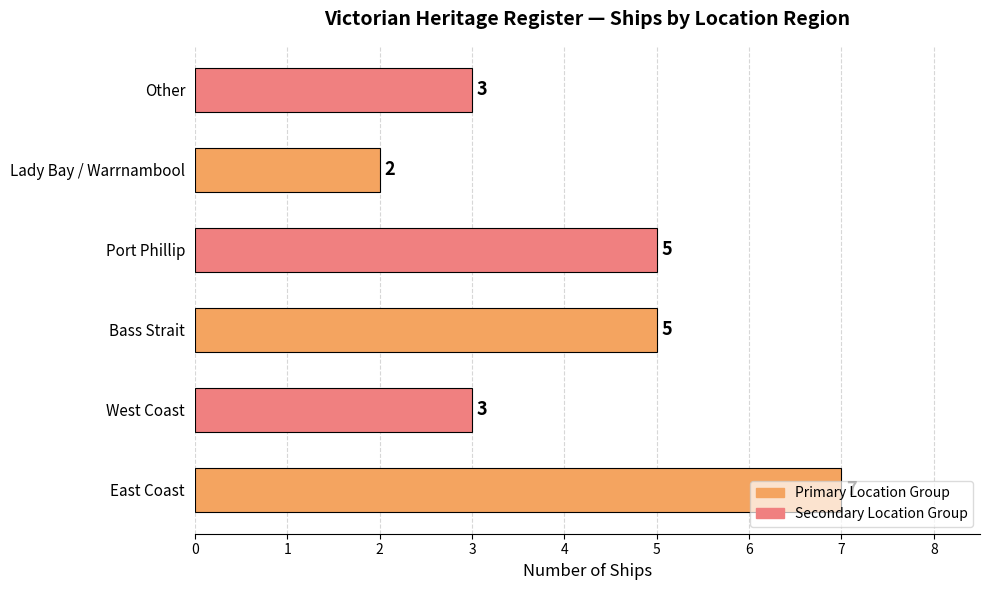

The chart shows a value of 7 at East Coast. True or false?

True